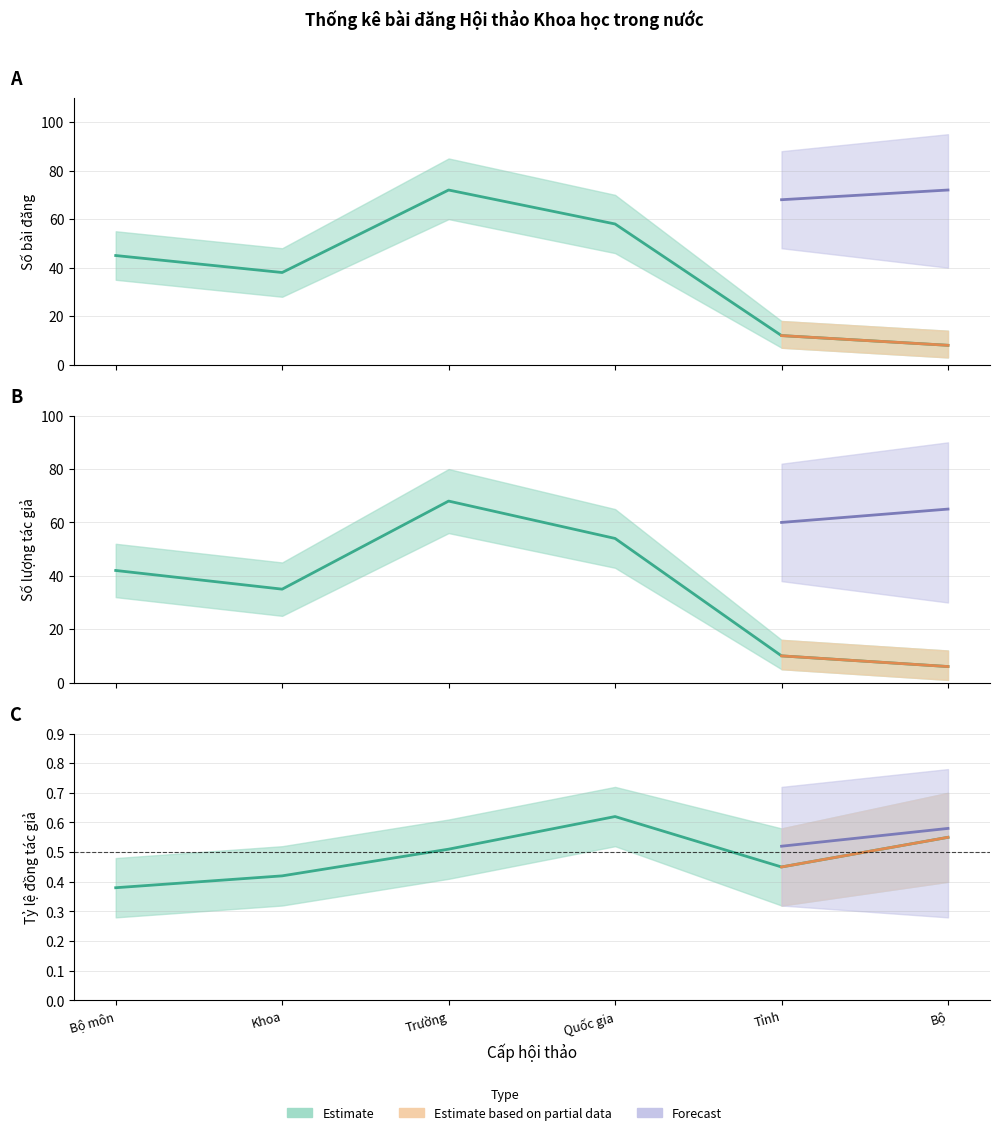

What is the difference between the maximum and minimum values in the Số tác giả trung bình (upper) series?

62